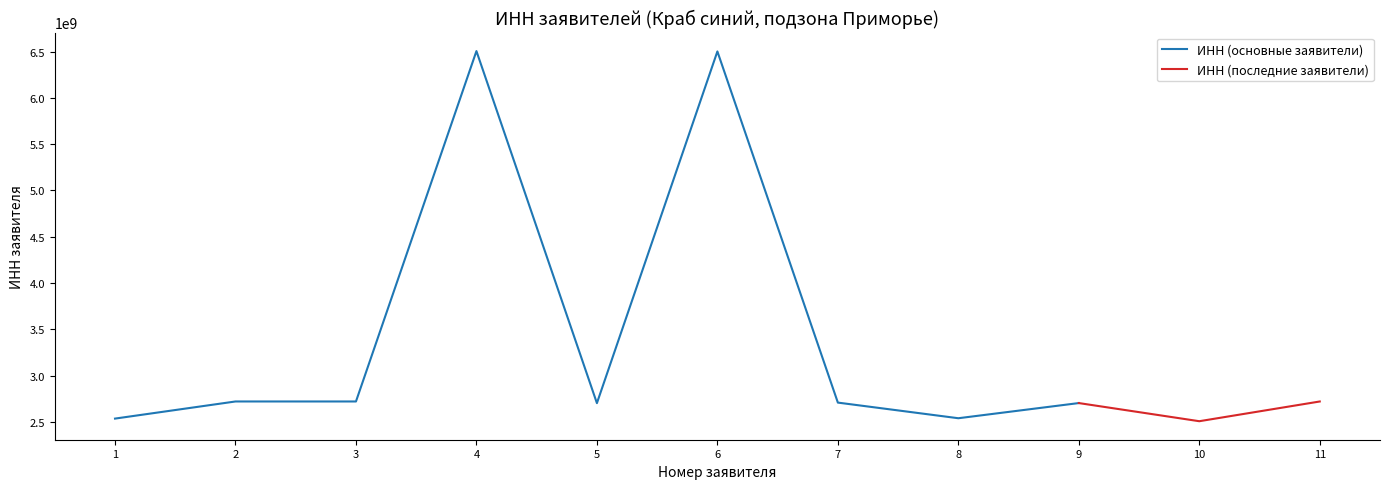

The value of ИНН (основные заявители) at 3 is 2721159312. True or false?

True